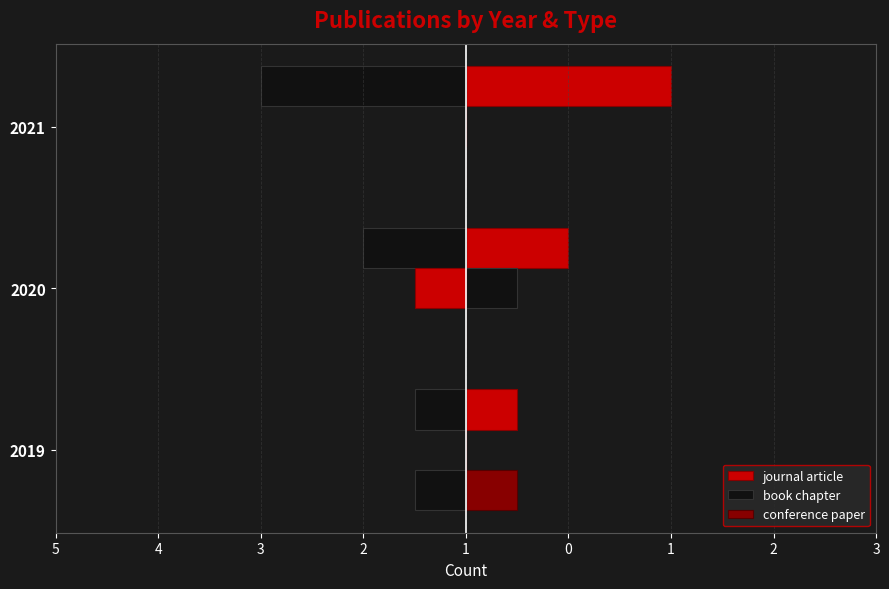

Count the number of categories in the chart.

3